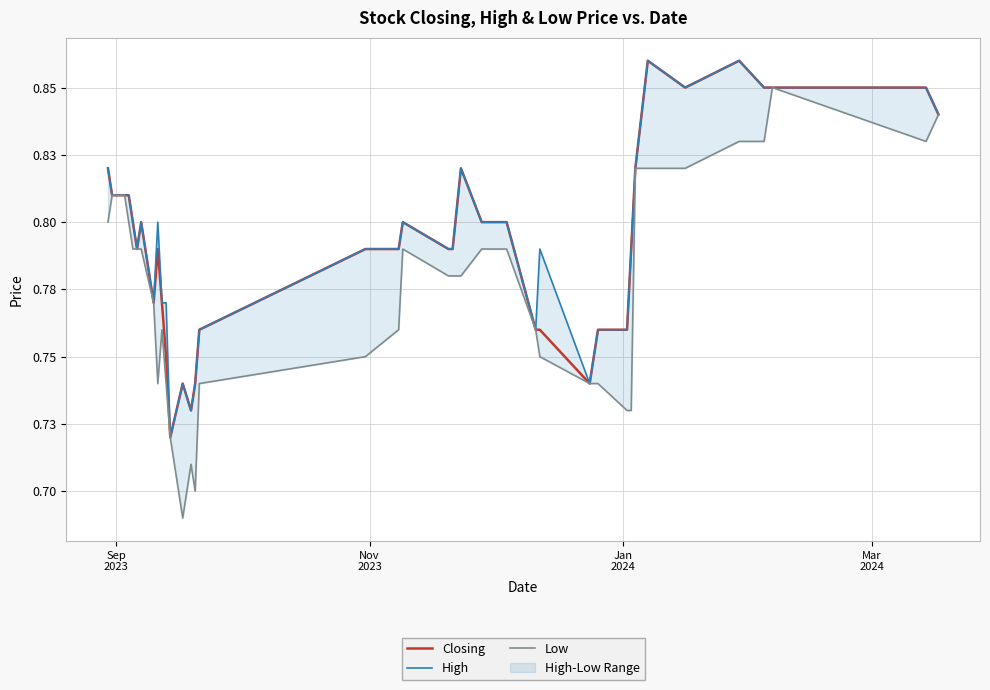

What is the minimum value shown in the chart?

0.7